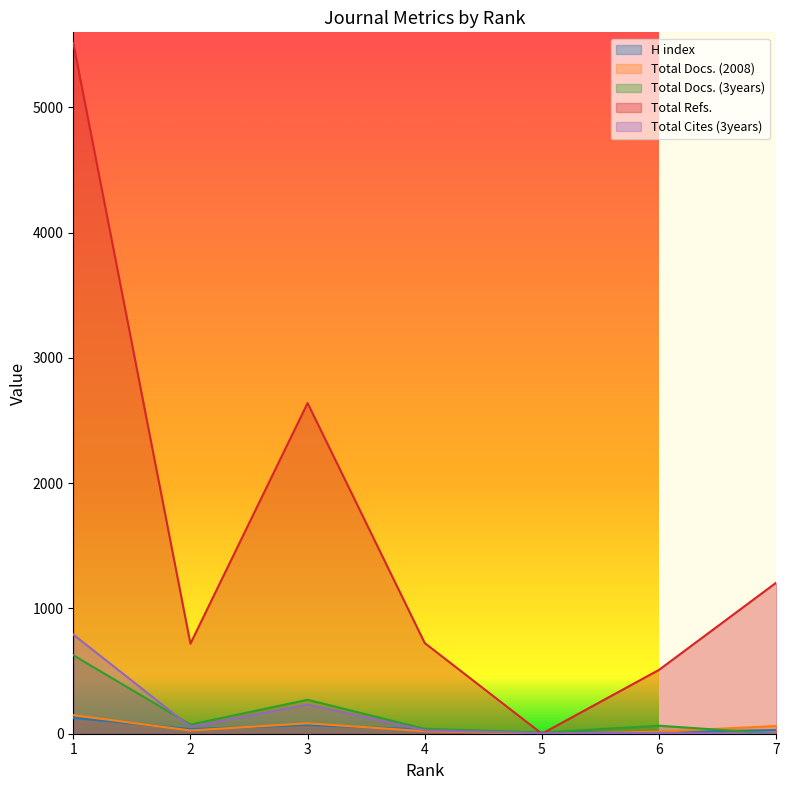

Where does the Total Docs. (2008) series first go above 26?

1